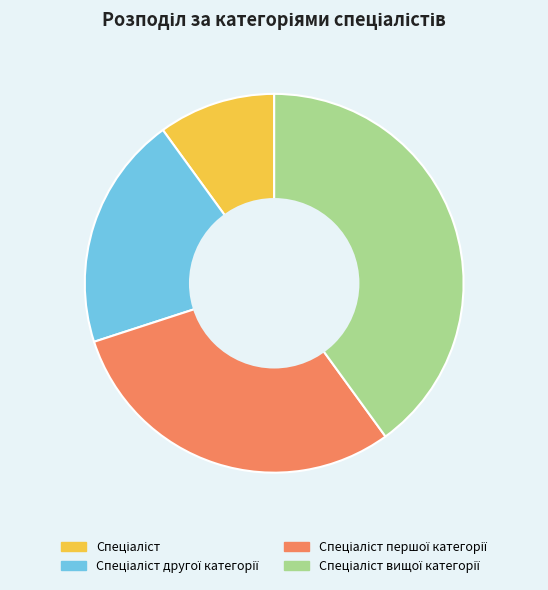

Does any single category account for the majority?

No